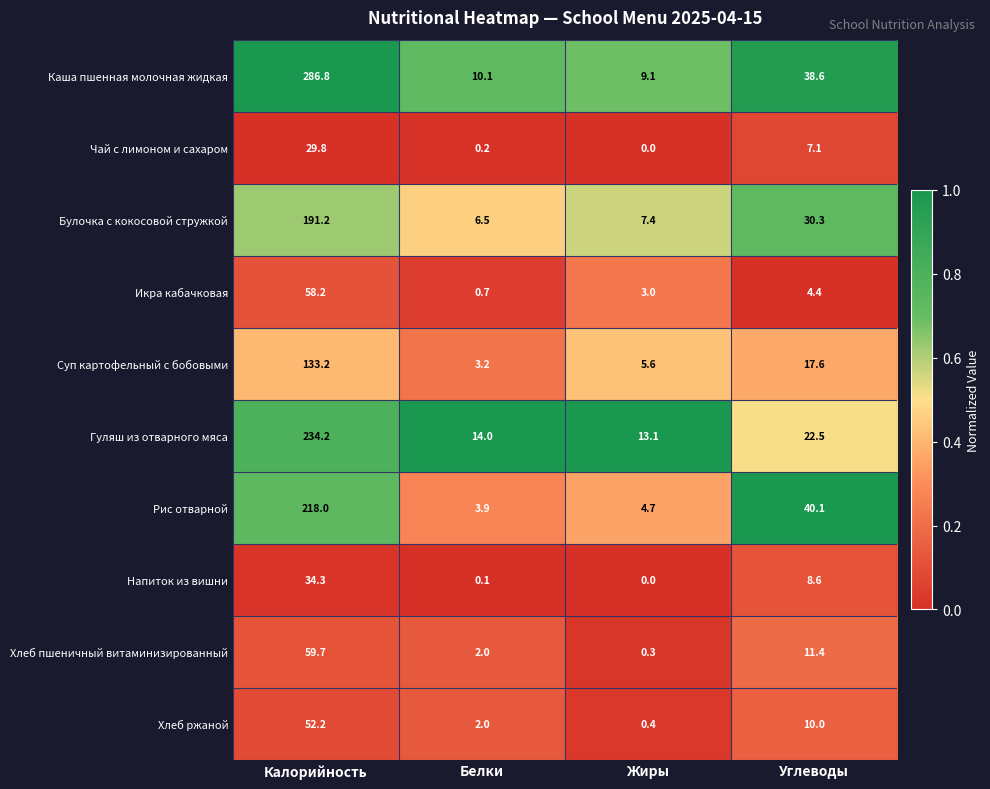

What is the difference between the Каша пшенная молочная жидкая values at Жиры and Белки?

1.0